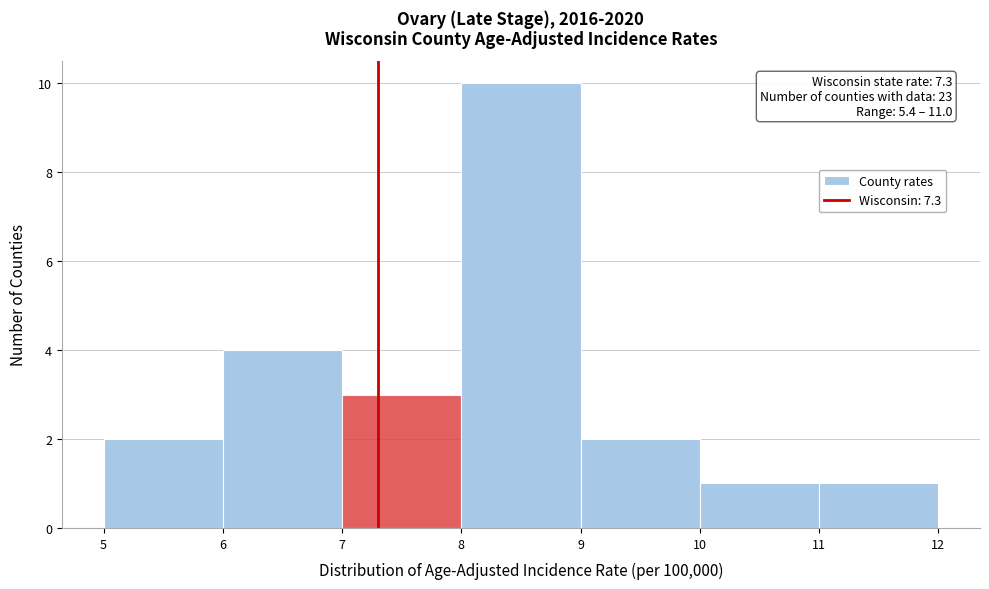

Over which range of the x-axis is the bar tallest?

8 to 9